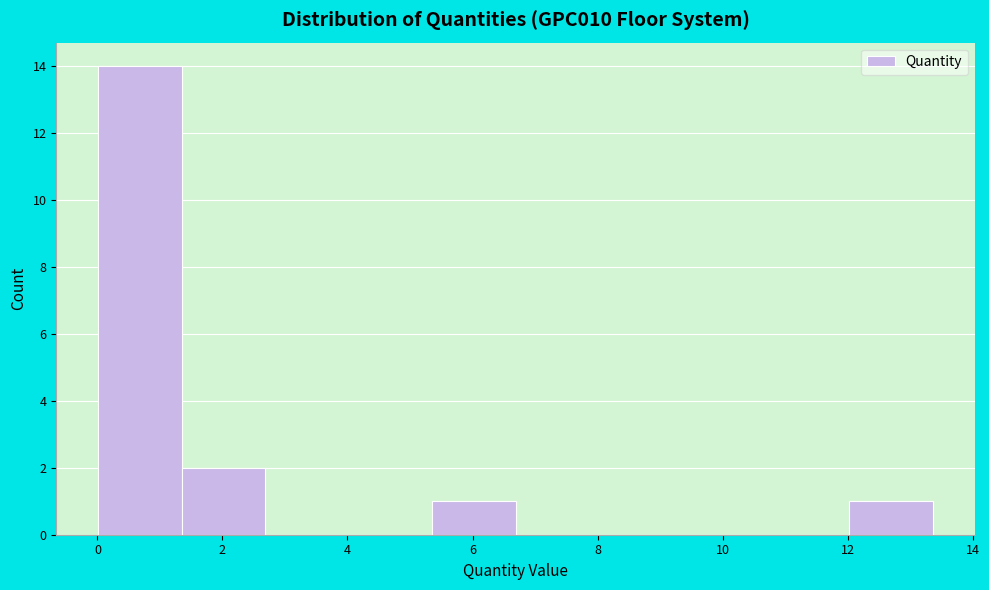

Reading left to right, list every bar in this chart as the range it spans on the x-axis followed by its height. Neither the bar edges nor the heights are printed on the chart, so give them approximately, as read against the axes.

0.0 to 1.4: 14
1.4 to 2.6: 2
2.6 to 4.0: 0
4.0 to 5.4: 0
5.4 to 6.6: 1
6.6 to 8.0: 0
8.0 to 9.4: 0
9.4 to 10.6: 0
10.6 to 12.0: 0
12.0 to 13.4: 1